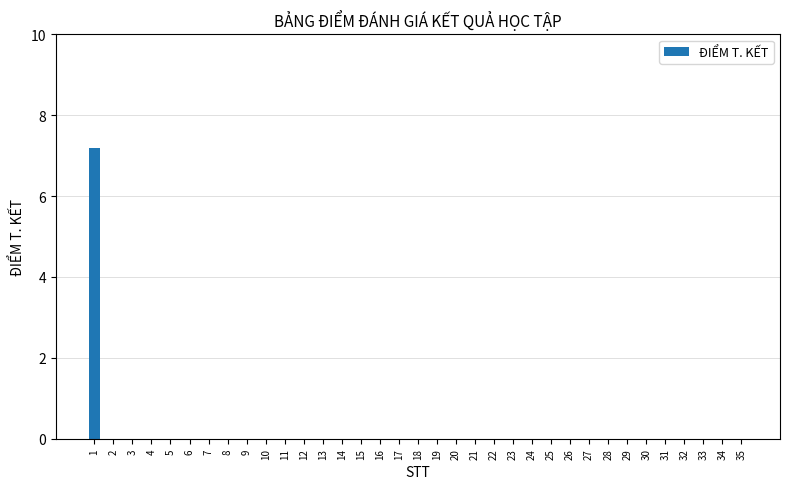

Are the bars horizontal?

No